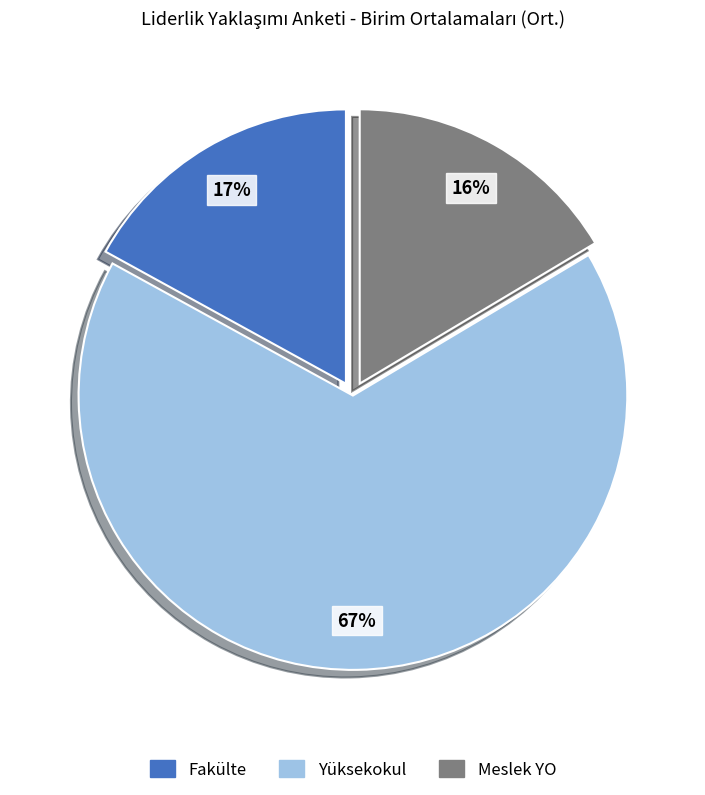

Does any single category account for the majority?

Yes